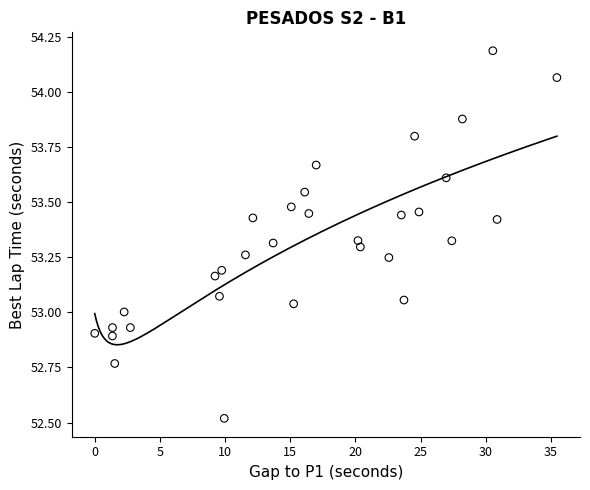

What is the range of X values (max minus min)?

35.4